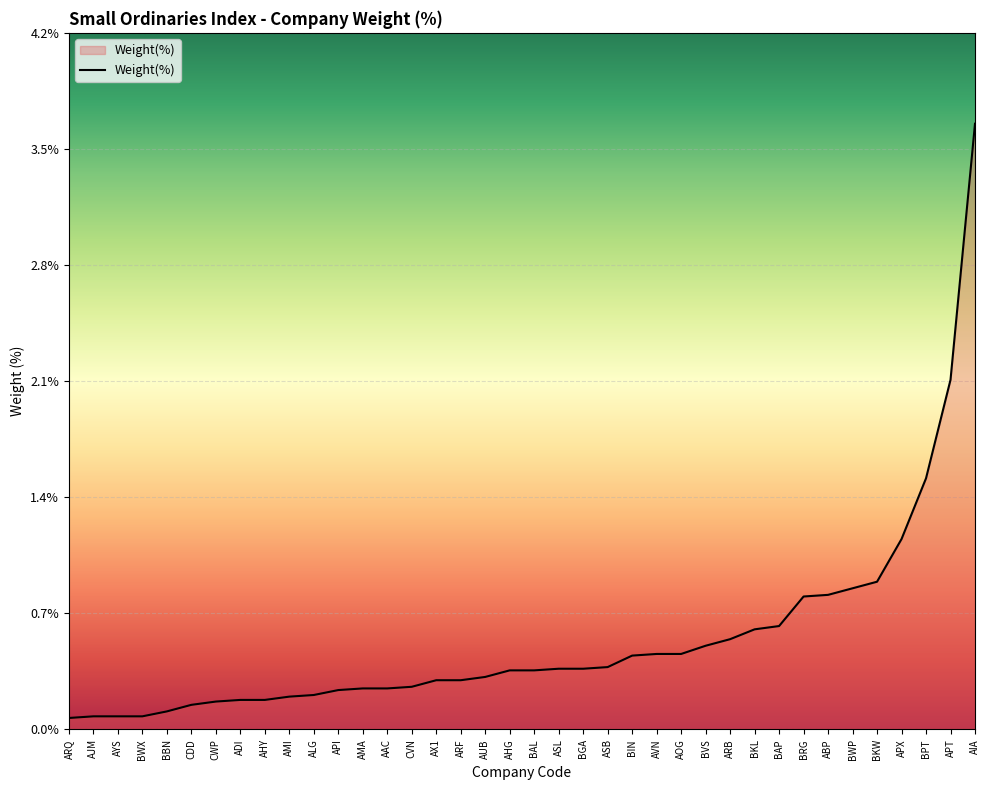

Where is the data nearest to the value 1?

BKW